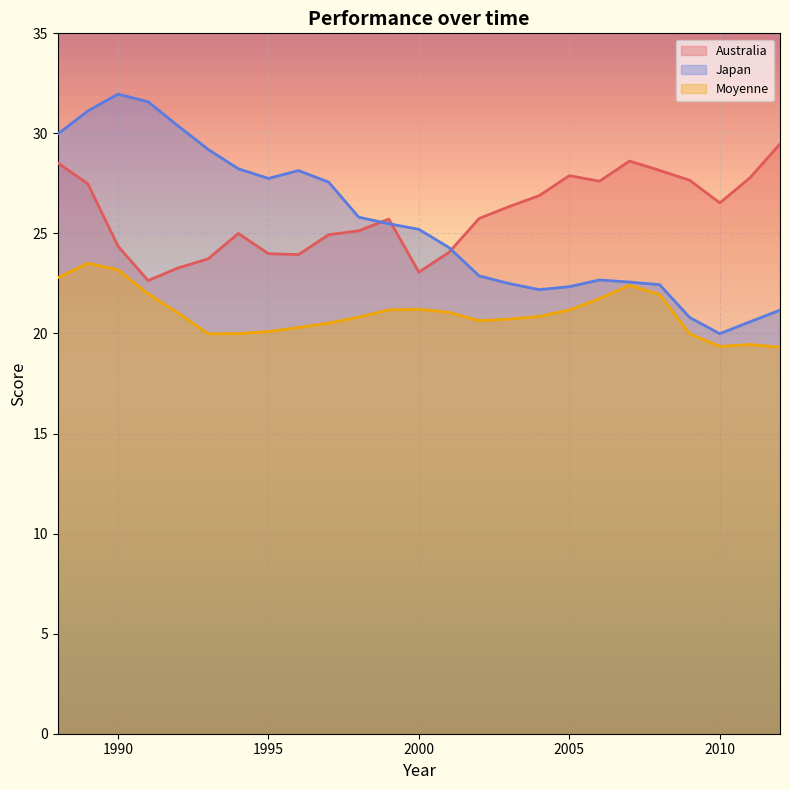

Which category has the lowest value in the Japan series?

2010